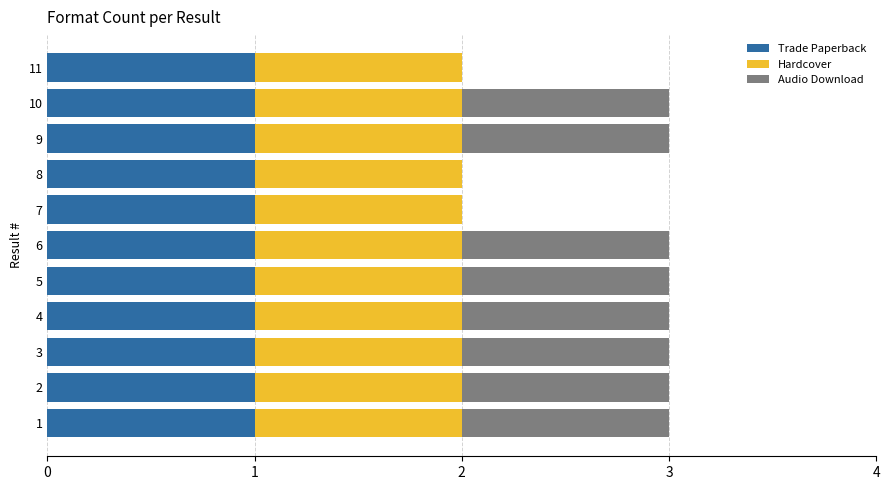

The Trade Paperback series shows 1 at 2. True or false?

True